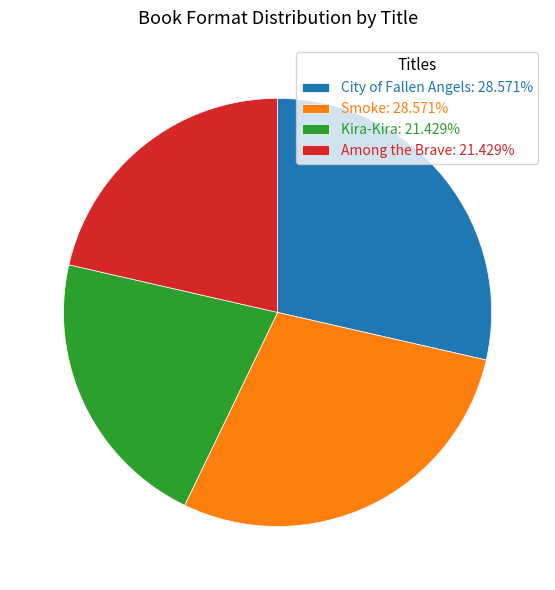

Approximately how many times larger is the value at Among the Brave: 21.429% compared to Kira-Kira: 21.429%?

1.0